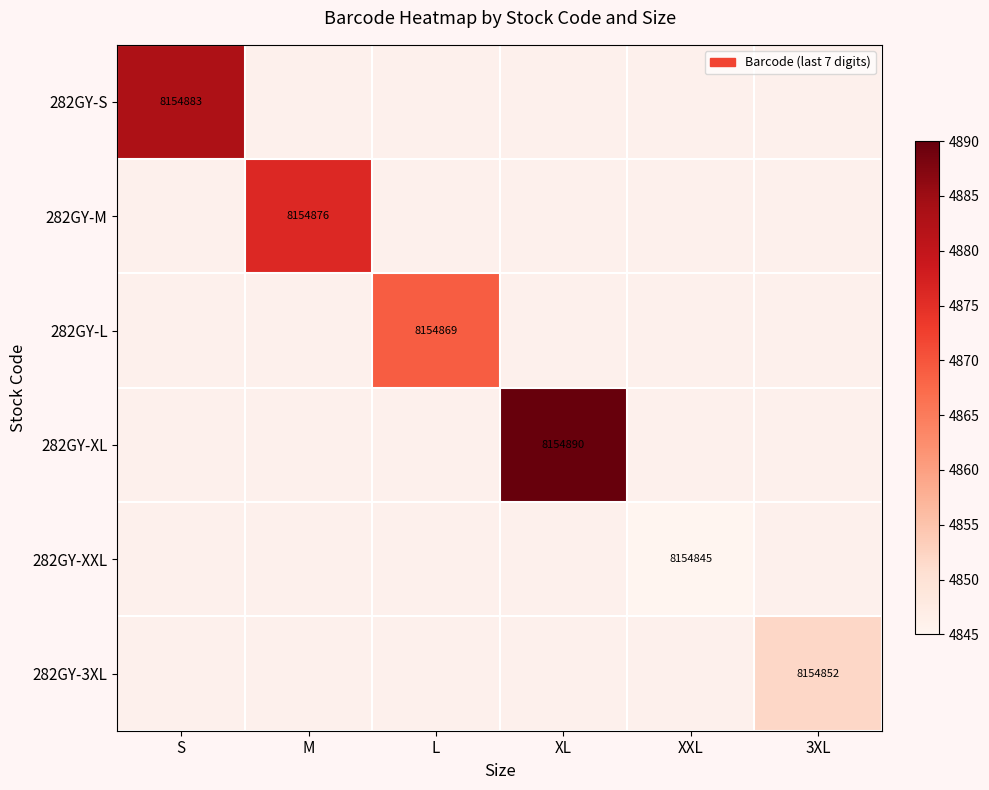

True or false: 282GY-M has a value of 2953648 at M.

False